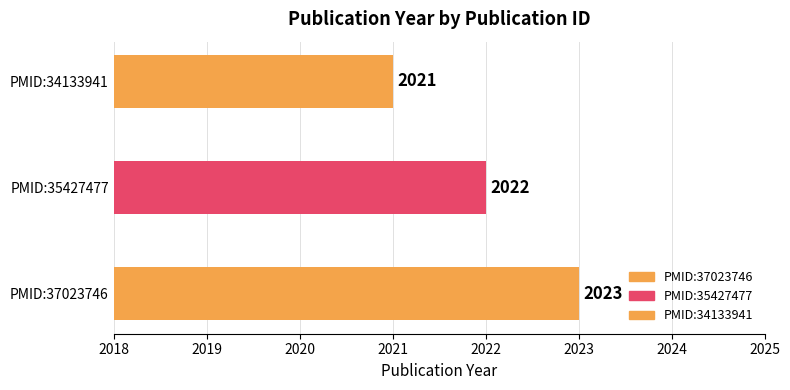

Count the number of categories in the chart.

3